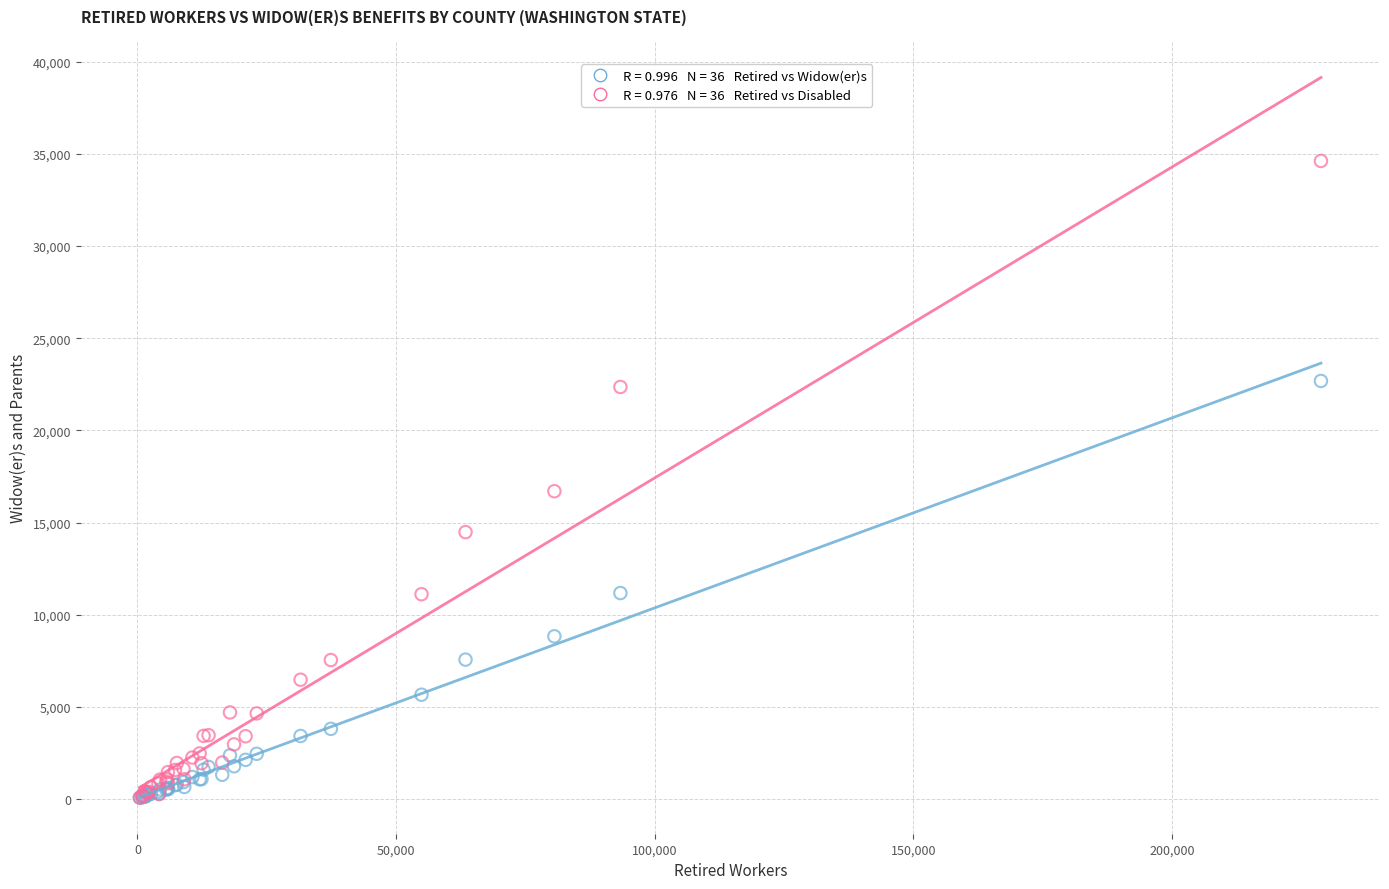

Across all series, what Y value is closest to 17349?

16704